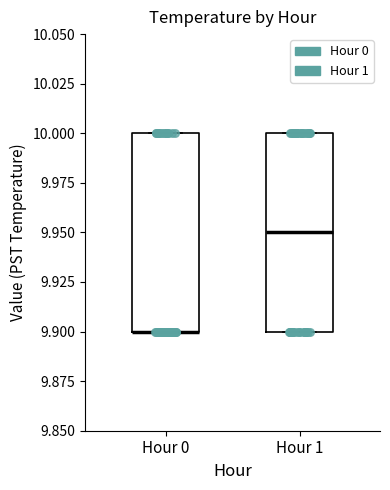

Reading left to right, transcribe this box plot: for each box, give where its median line is, the range the box spans, and where its two whiskers end, as read against the y-axis. The values are not printed on the chart, so give them approximately, as read against the axis.

Hour 0: median 9.90 (drawn on the box's lower edge), box 9.90 to 10.00, whiskers 9.90 to 10.00
Hour 1: median 9.95, box 9.90 to 10.00, whiskers 9.90 to 10.00